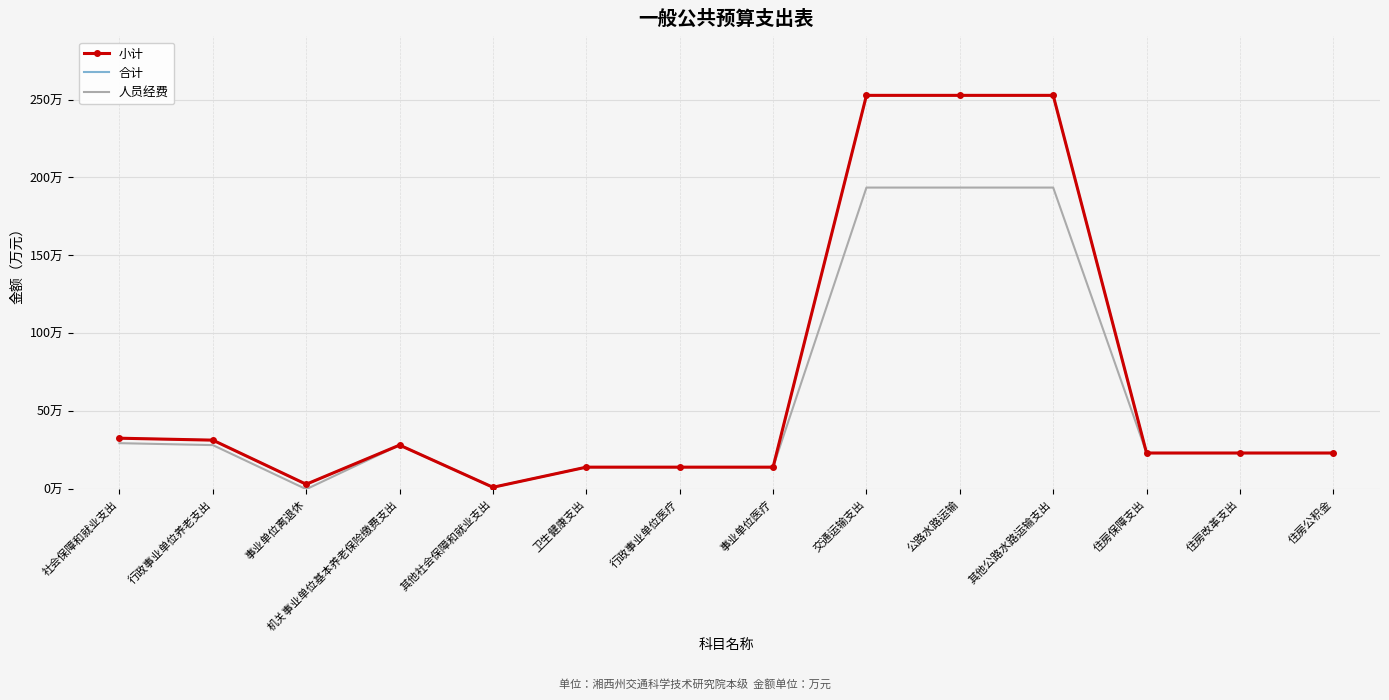

Reading left to right, list all the values displayed in this chart.

小计: 社会保障和就业支出=32.7	行政事业单位养老支出=31.5	事业单位离退休=3.2	机关事业单位基本养老保险缴费支出=28.3	其他社会保障和就业支出=1.2	卫生健康支出=14.2	行政事业单位医疗=14.2	事业单位医疗=14.2	交通运输支出=252.7	公路水路运输=252.7	其他公路水路运输支出=252.7	住房保障支出=23.2	住房改革支出=23.2	住房公积金=23.2
合计: 社会保障和就业支出=32.7	行政事业单位养老支出=31.5	事业单位离退休=3.2	机关事业单位基本养老保险缴费支出=28.3	其他社会保障和就业支出=1.2	卫生健康支出=14.2	行政事业单位医疗=14.2	事业单位医疗=14.2	交通运输支出=252.7	公路水路运输=252.7	其他公路水路运输支出=252.7	住房保障支出=23.2	住房改革支出=23.2	住房公积金=23.2
人员经费: 社会保障和就业支出=29.5	行政事业单位养老支出=28.3	事业单位离退休=0.0	机关事业单位基本养老保险缴费支出=28.3	其他社会保障和就业支出=1.2	卫生健康支出=14.2	行政事业单位医疗=14.2	事业单位医疗=14.2	交通运输支出=193.5	公路水路运输=193.5	其他公路水路运输支出=193.5	住房保障支出=23.2	住房改革支出=23.2	住房公积金=23.2